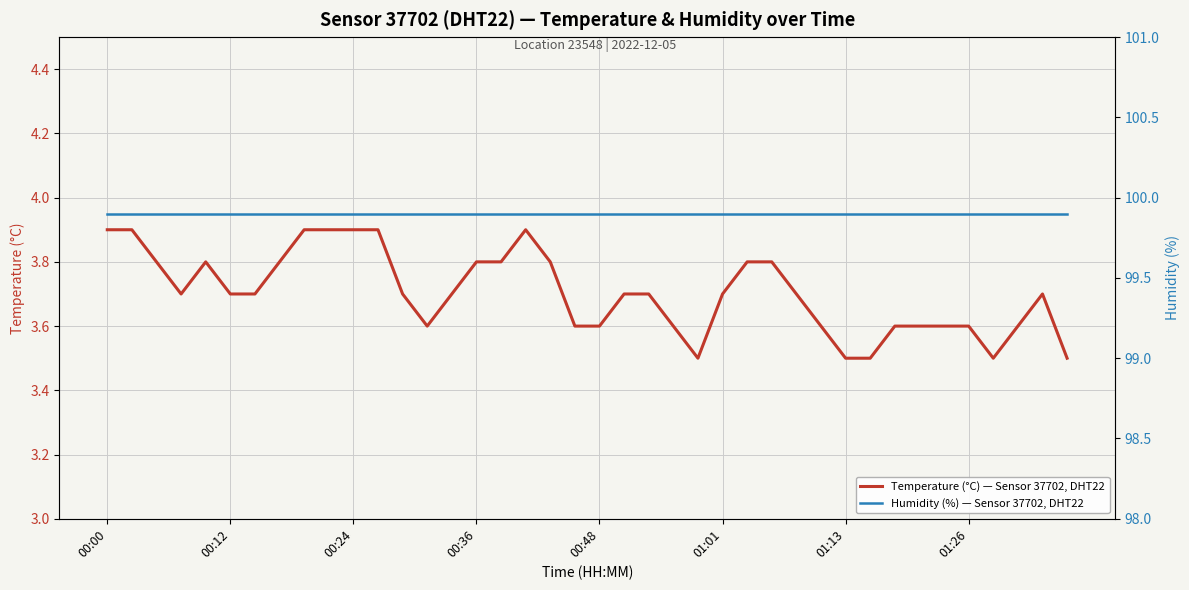

What are all the series names shown in the legend?

temperature, humidity